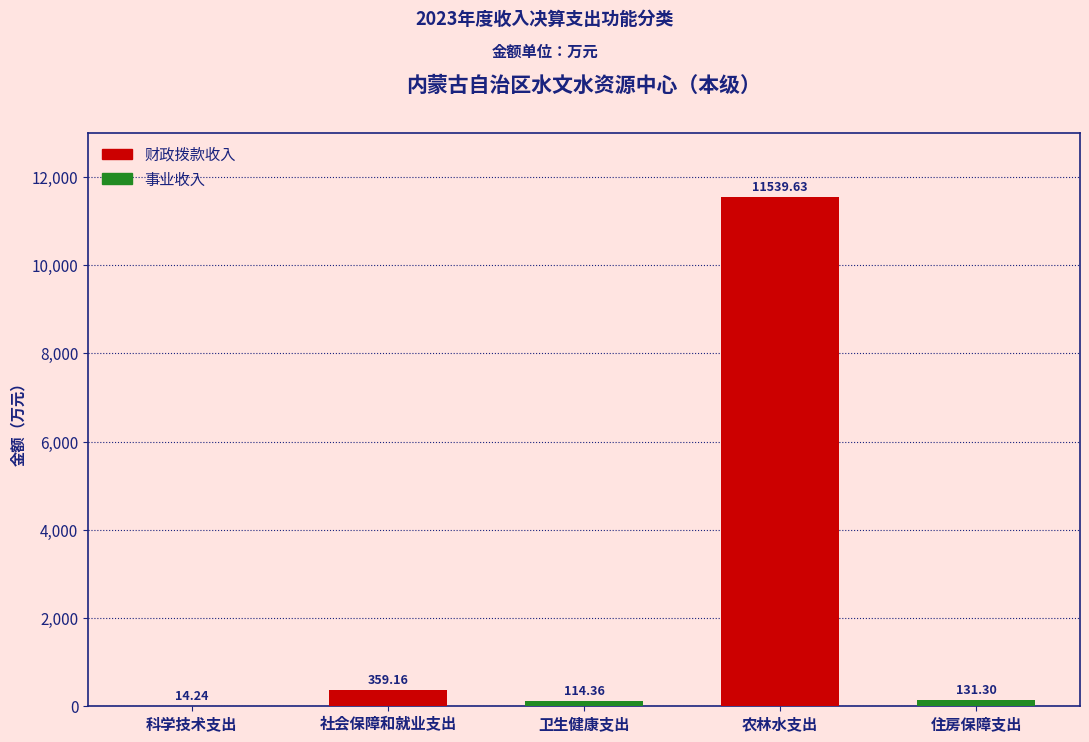

Between 卫生健康支出 and 农林水支出, which is larger?

农林水支出